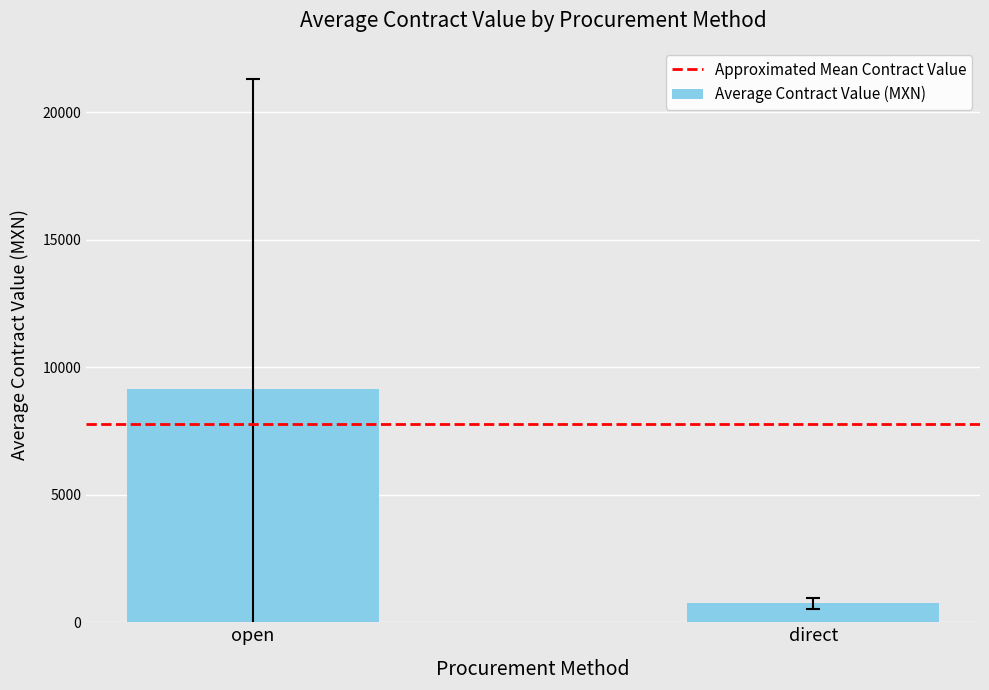

What is the label of the 2nd bar from the right?

open